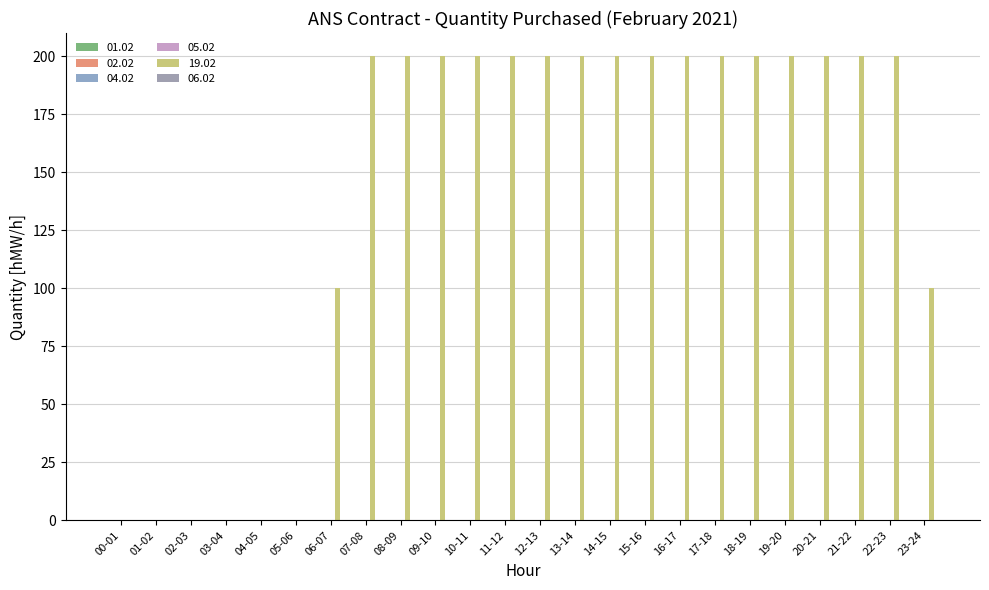

Are the bars horizontal?

No